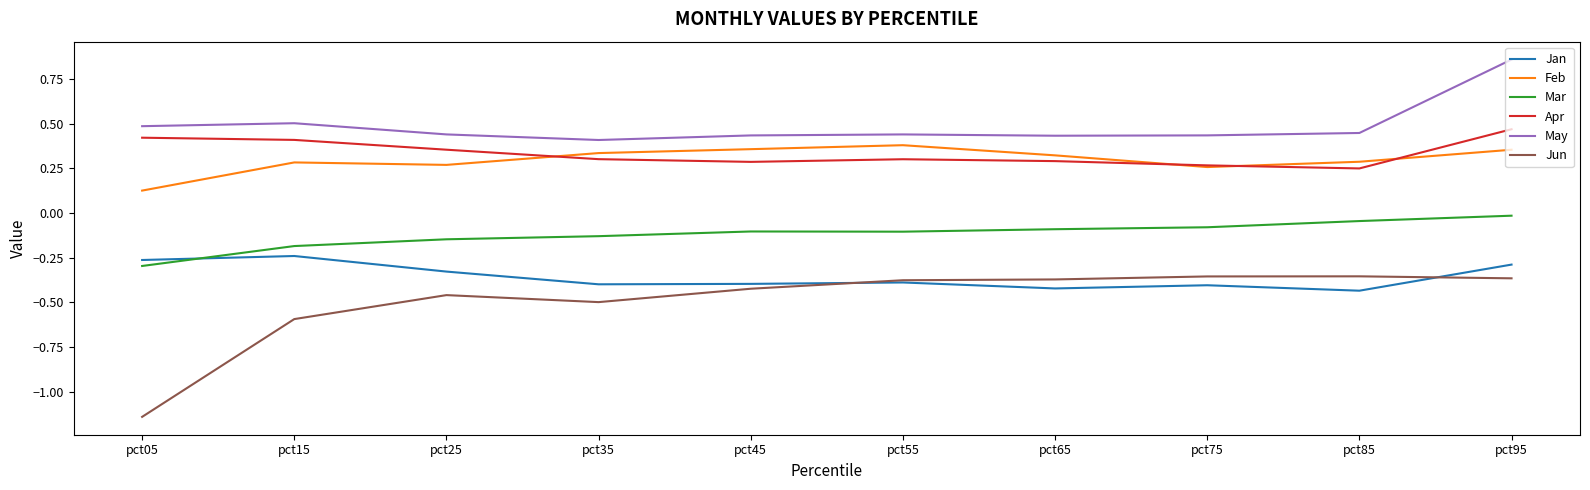

Does the chart have visible grid lines?

No